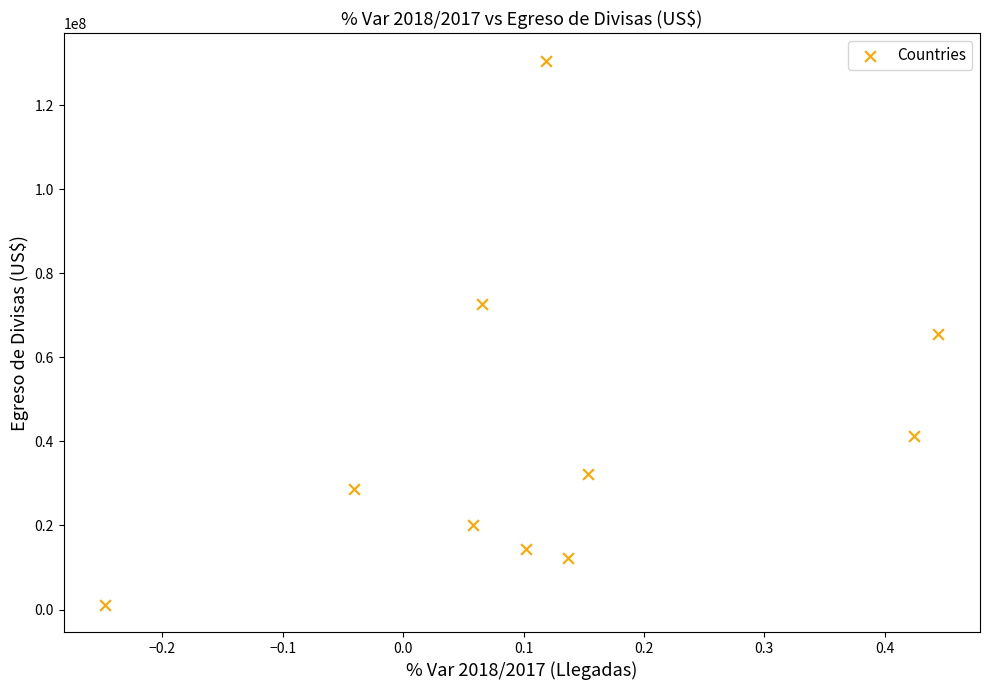

What is the average Y value?

41903956.2